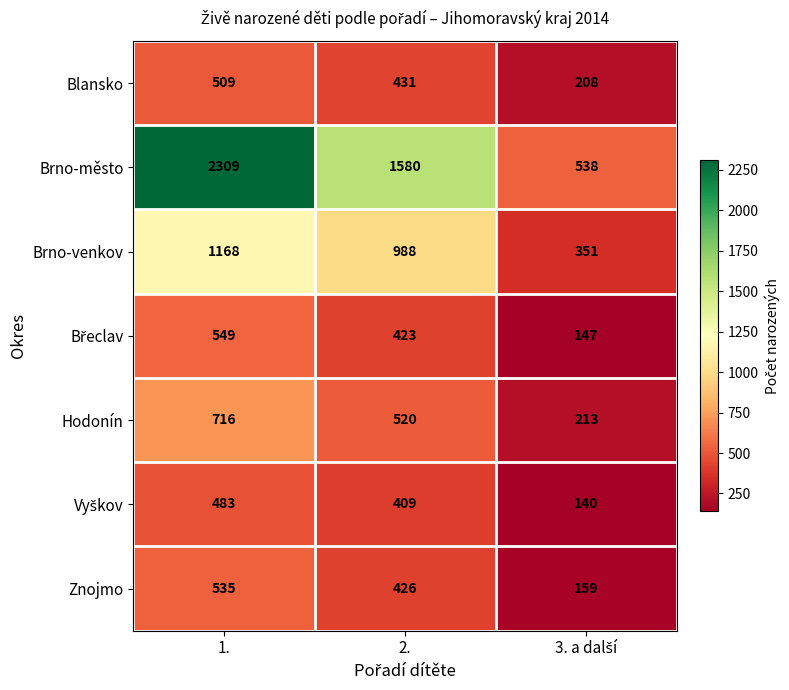

At how many categories does at least one series exceed 594?

2